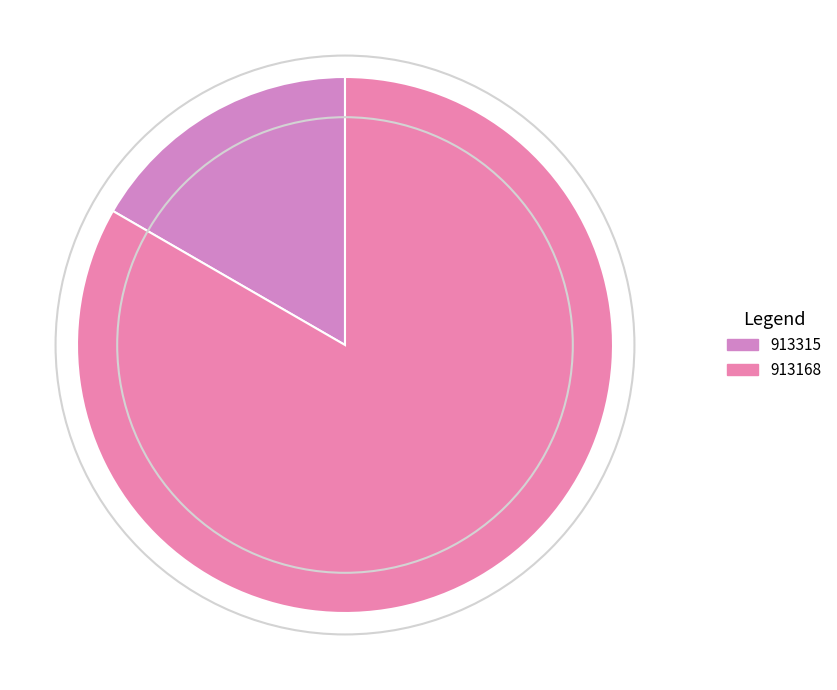

To the nearest percent, what is the average slice percentage?

50%